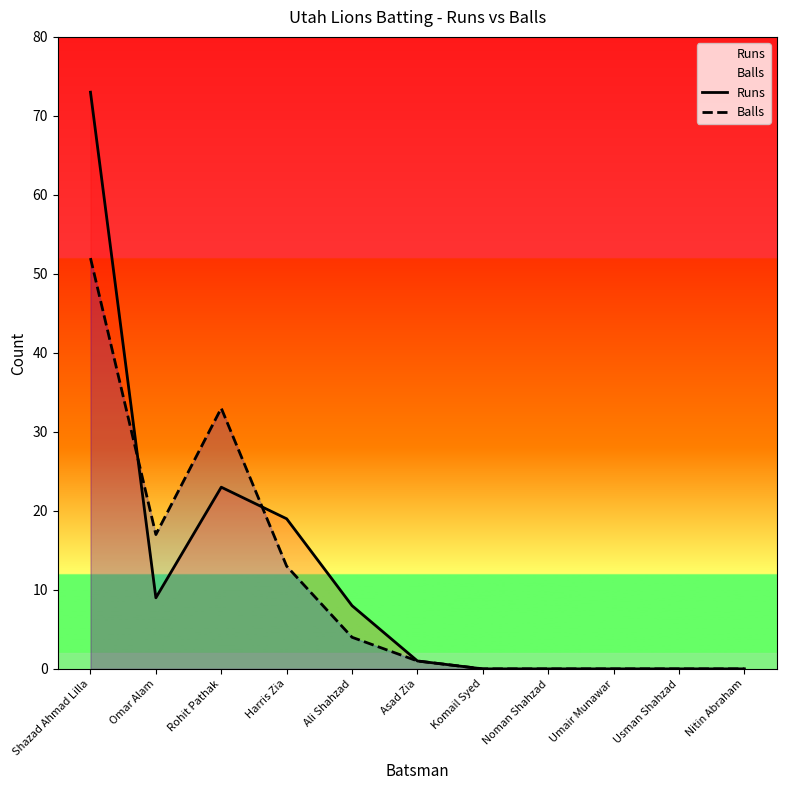

How many positive values does the Balls series have?

6